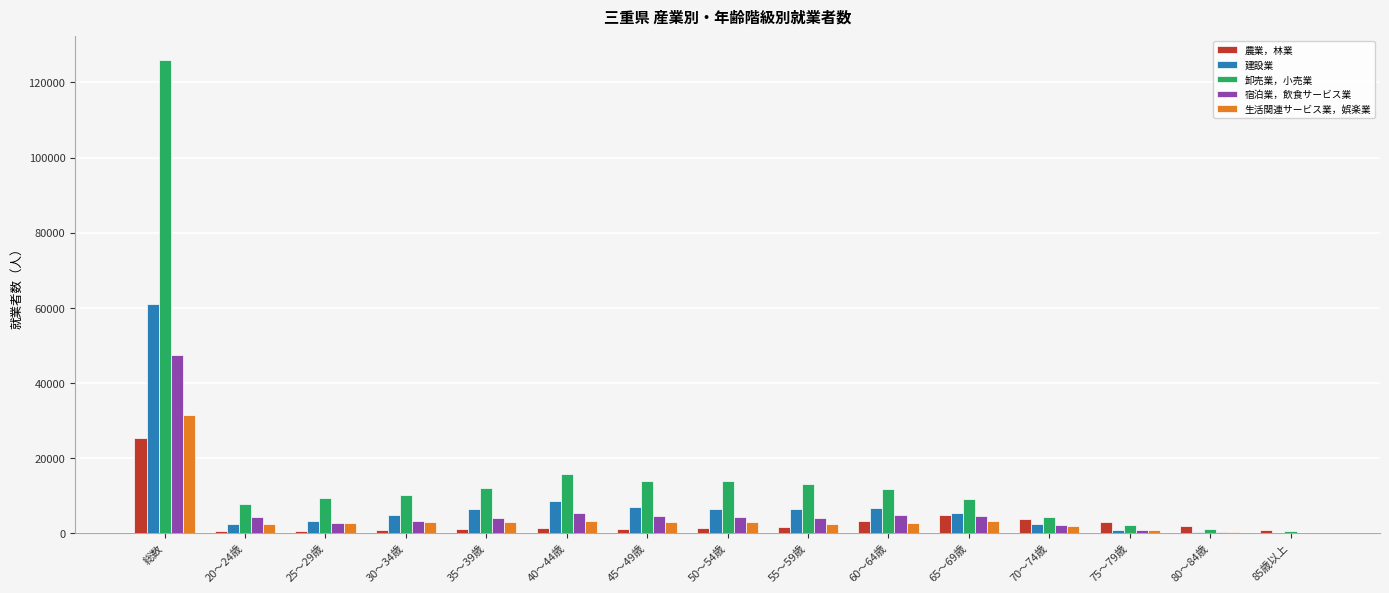

At which category does the chart reach its peak across all series?

総数